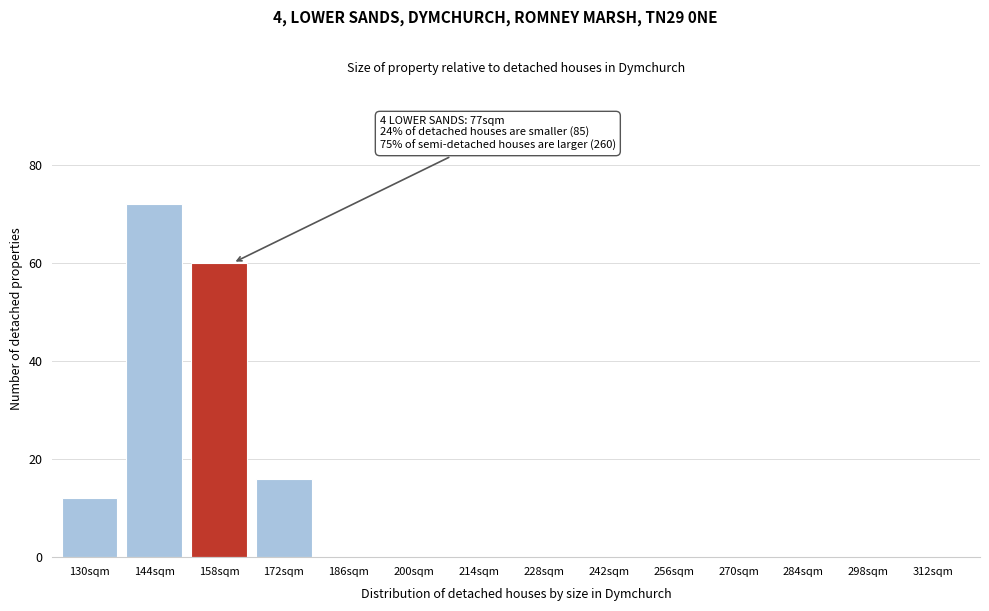

Reading left to right, extract all data points from this chart.

130sqm=12	144sqm=72	158sqm=60	172sqm=16	186sqm=0	200sqm=0	214sqm=0	228sqm=0	242sqm=0	256sqm=0	270sqm=0	284sqm=0	298sqm=0	312sqm=0